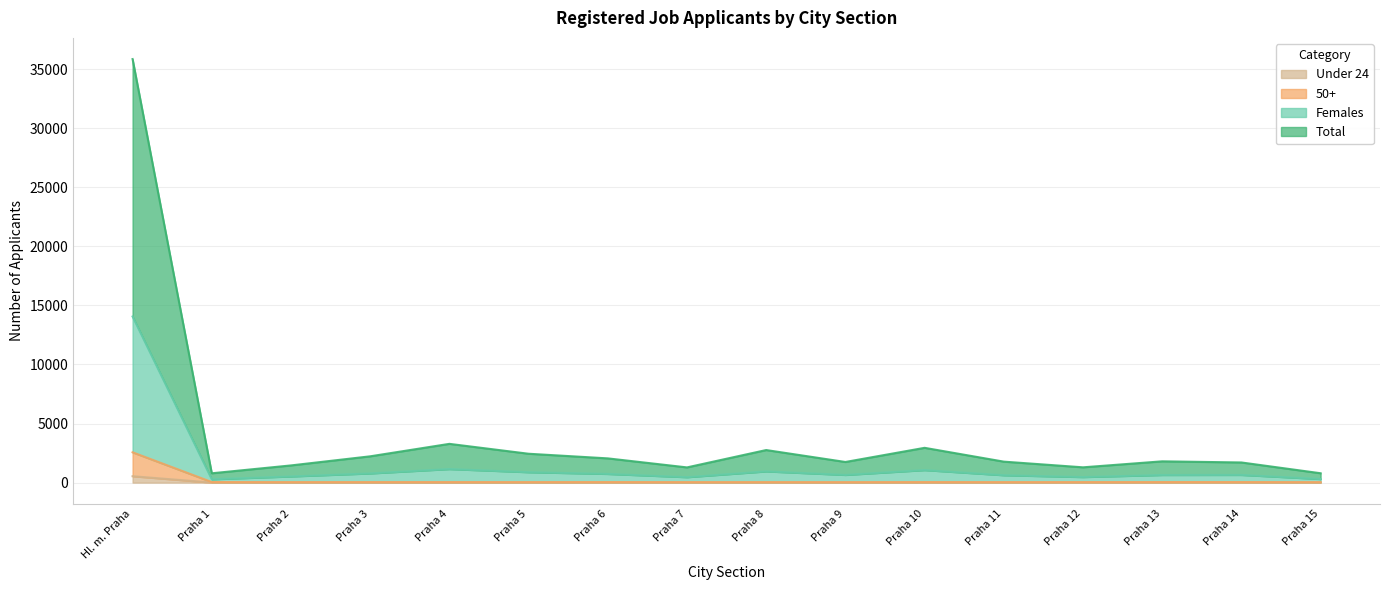

What is the minimum value shown in the chart?

4